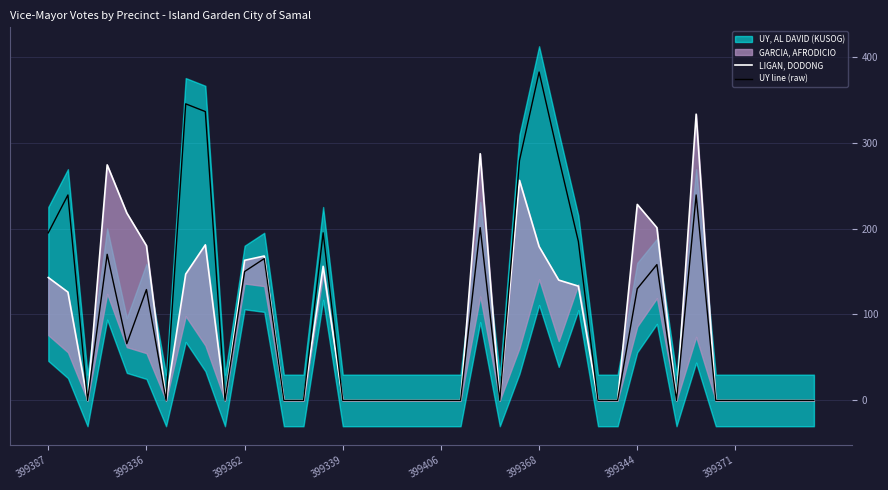

How many lines are shown in the chart?

2